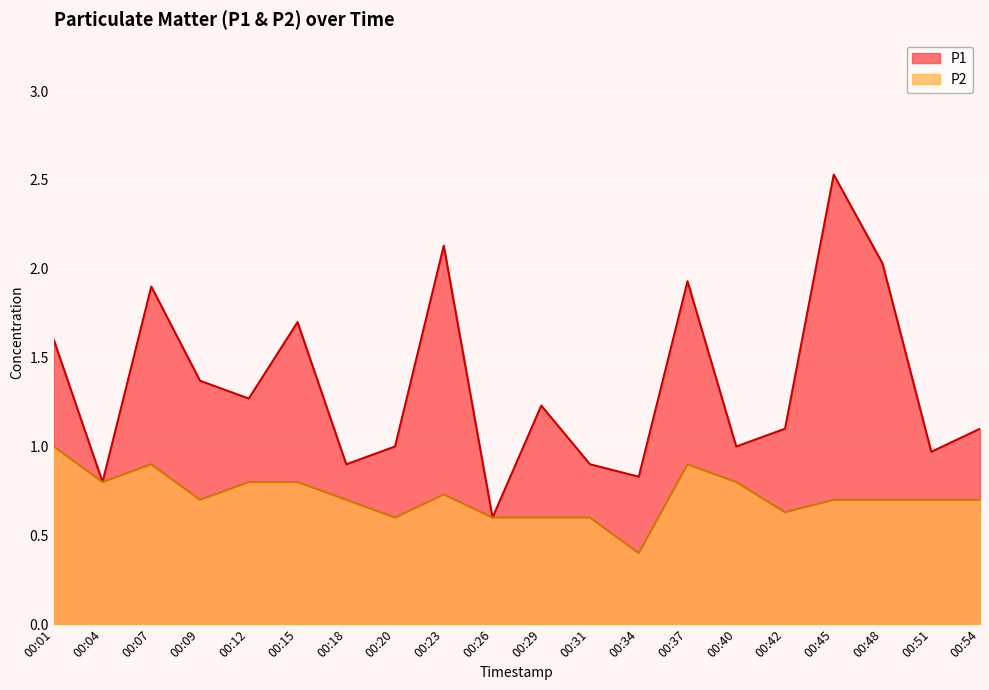

Which series changed the most between 00:29 and 00:51?

P1